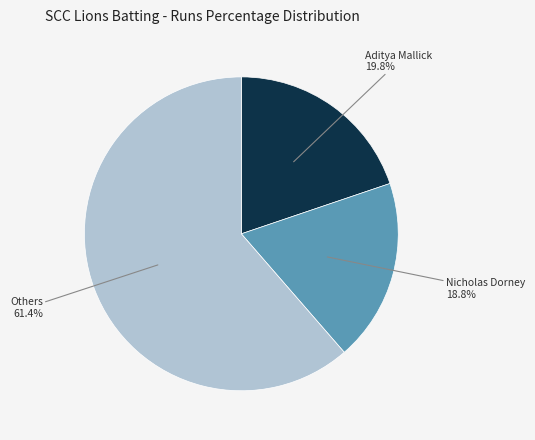

Count the number of slices in the pie.

3